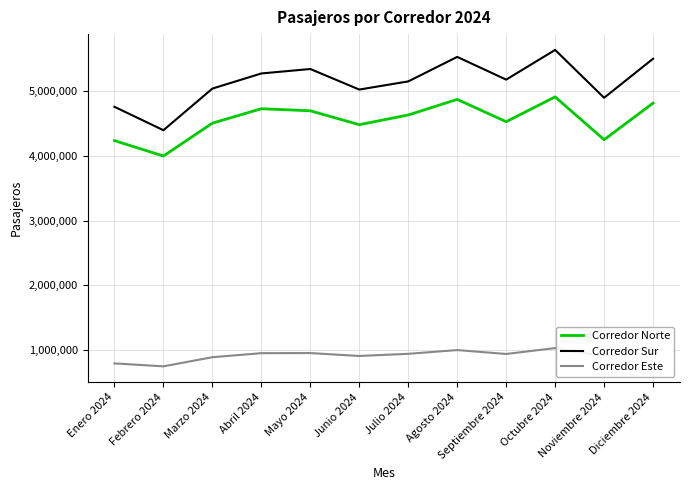

The Corredor Este series shows 900629 at Noviembre 2024. True or false?

True